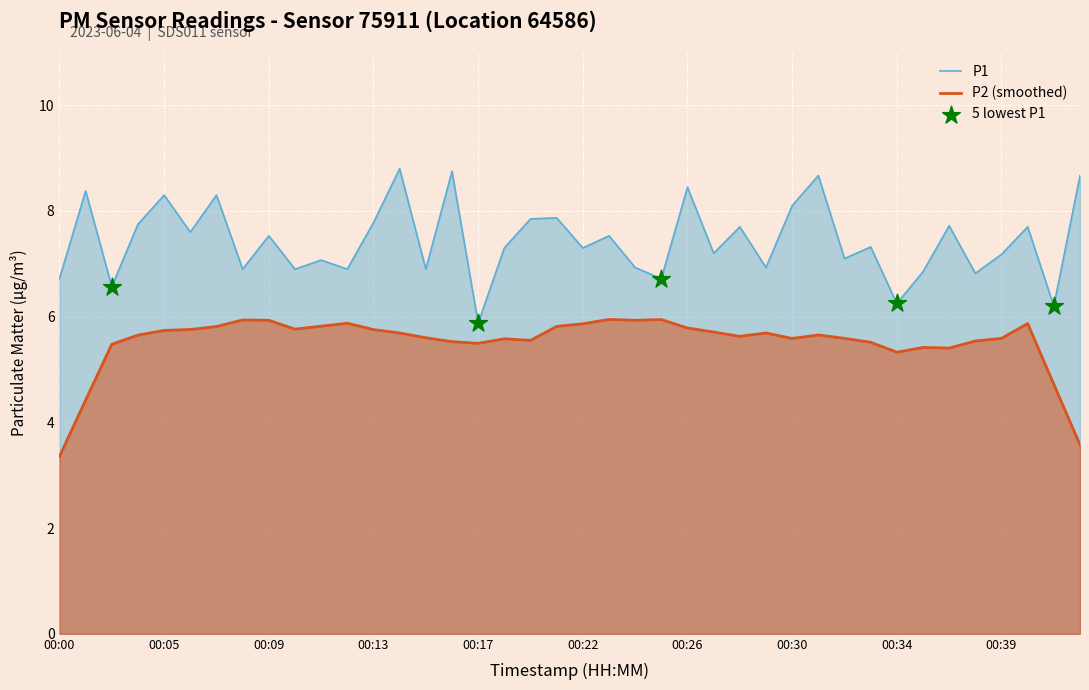

What is the change in value from 00:12 to 00:13?

+0.9